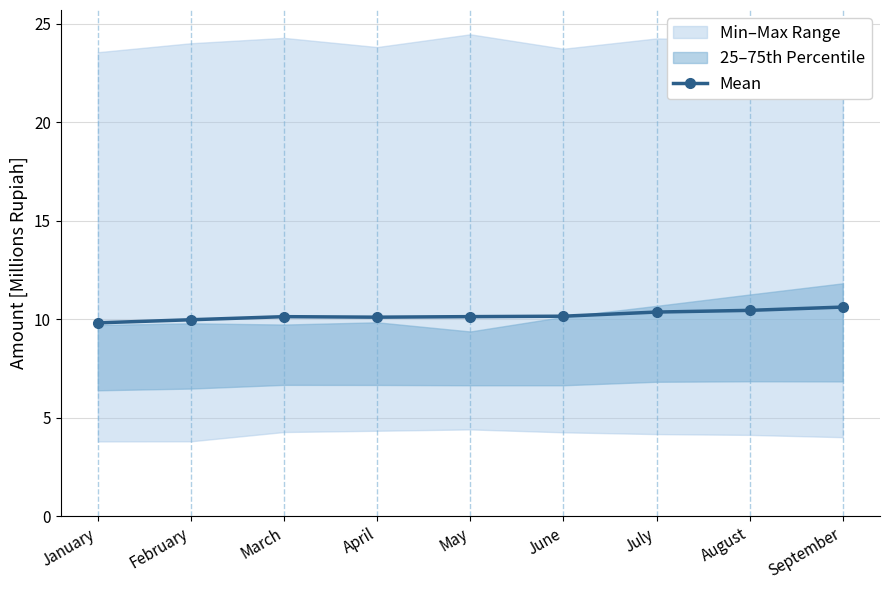

How many lines are shown in the chart?

1